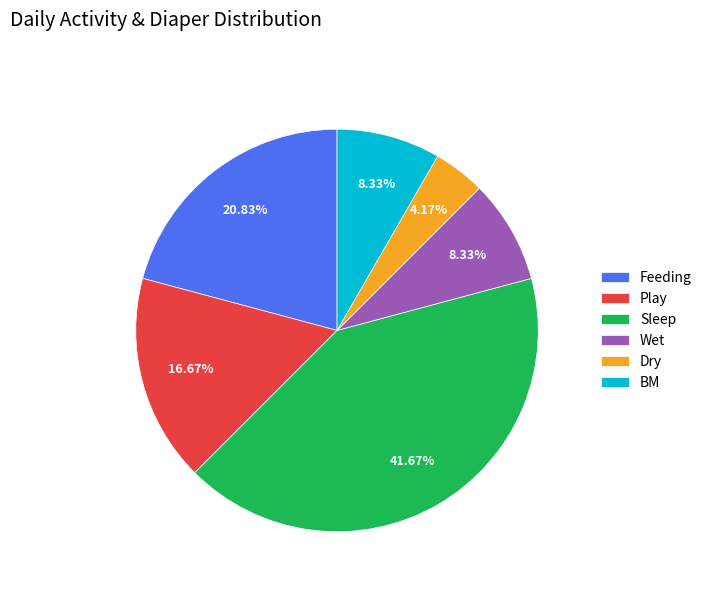

How many segments does this pie chart have?

6